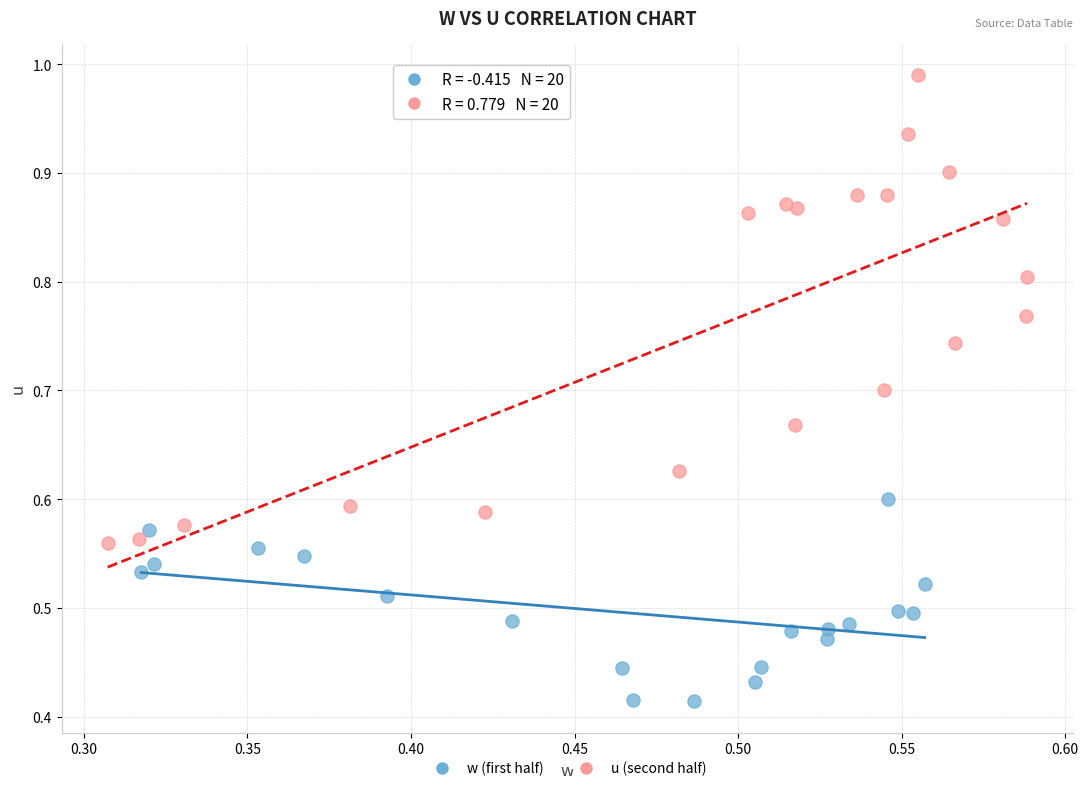

Which series reaches the minimum Y coordinate?

w (first half)